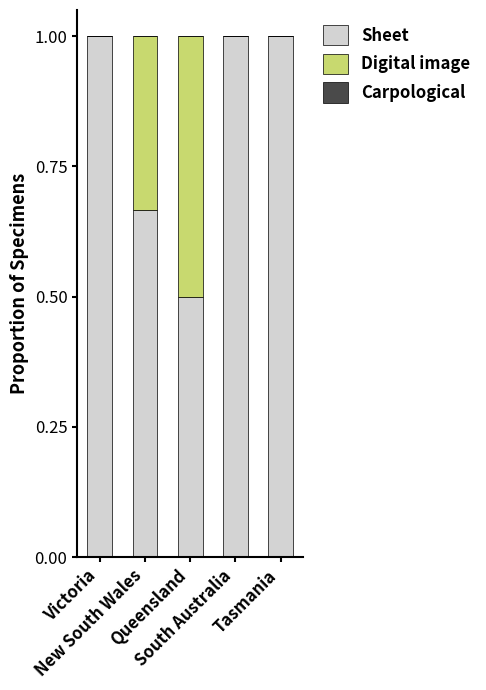

What is the highest value of the Sheet series?

1.0